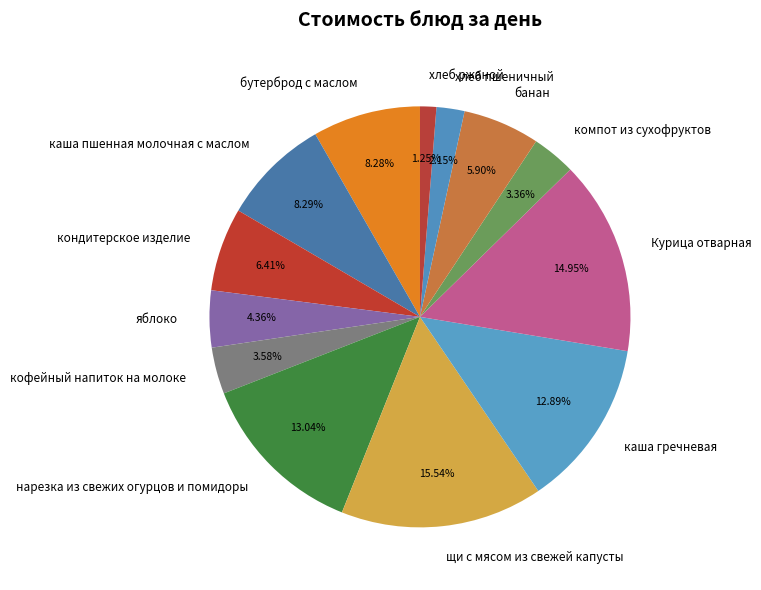

To the nearest percent, what portion does кофейный напиток на молоке represent?

4%